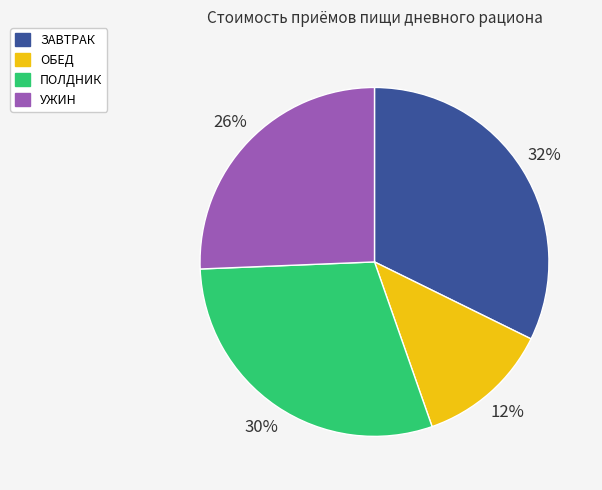

To the nearest percent, what is the average slice percentage?

25%